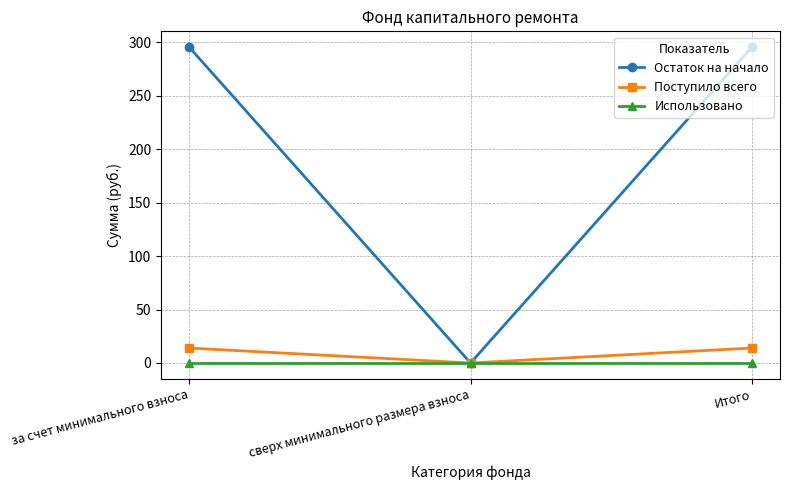

Is it true that Остаток на начало equals 0.0 at сверх минимального размера взноса?

True